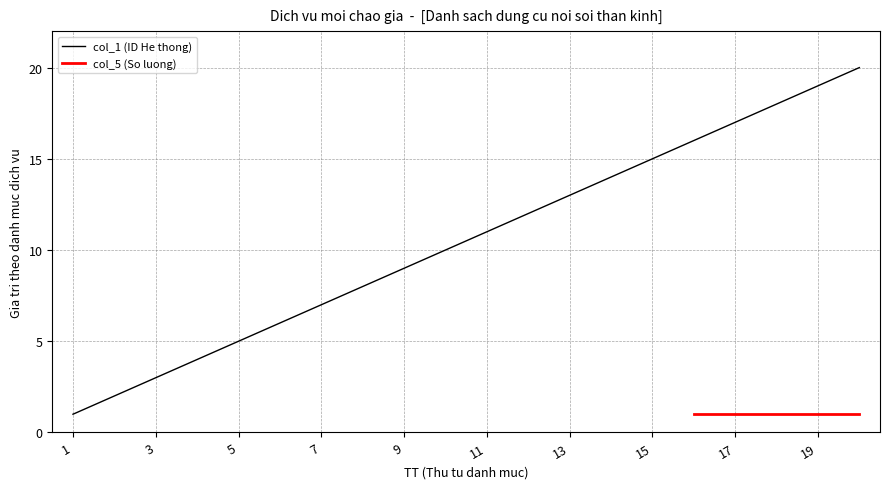

The value at 13 is 13. True or false?

True